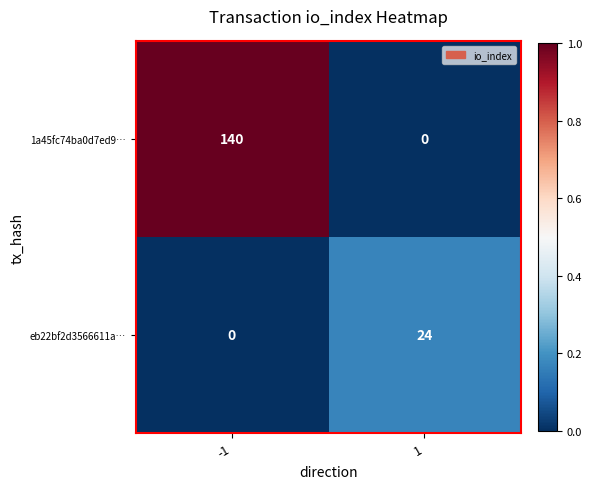

Is the value of 1a45fc74ba0d7ed9… at -1 greater than the value of eb22bf2d3566611a… at 1?

Yes